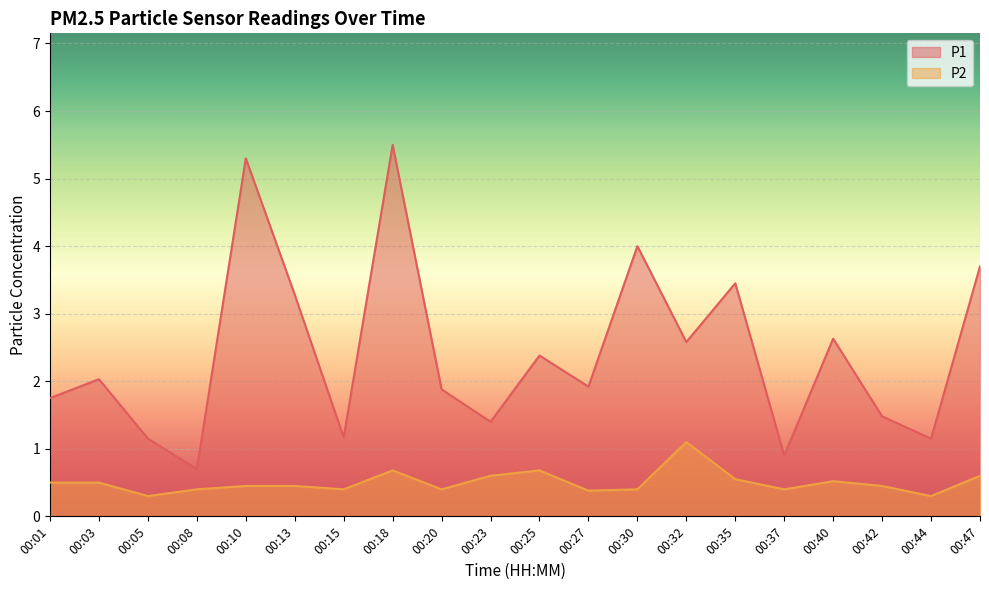

List the series in order of their peak value, highest first.

P1, P2